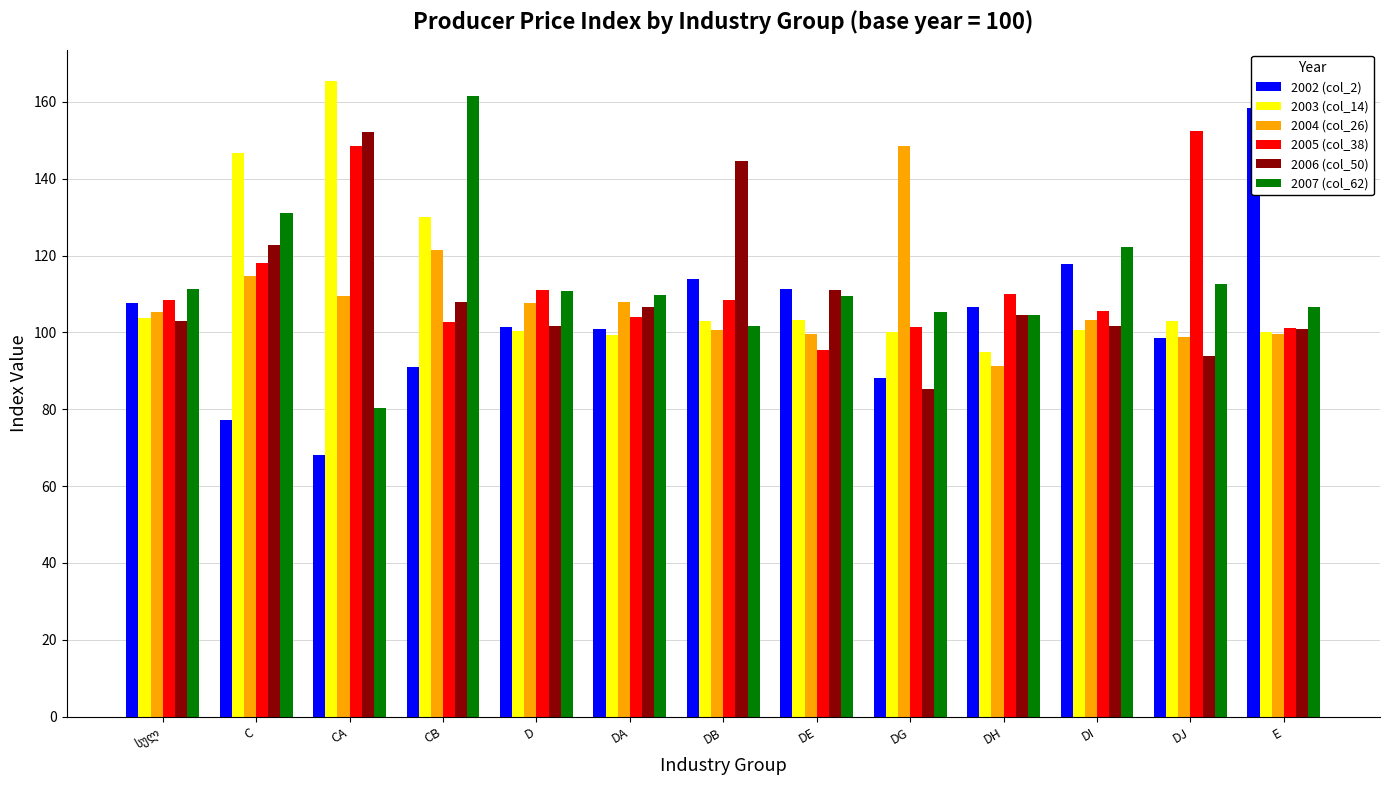

What is the label of the 11th bar from the right?

CA